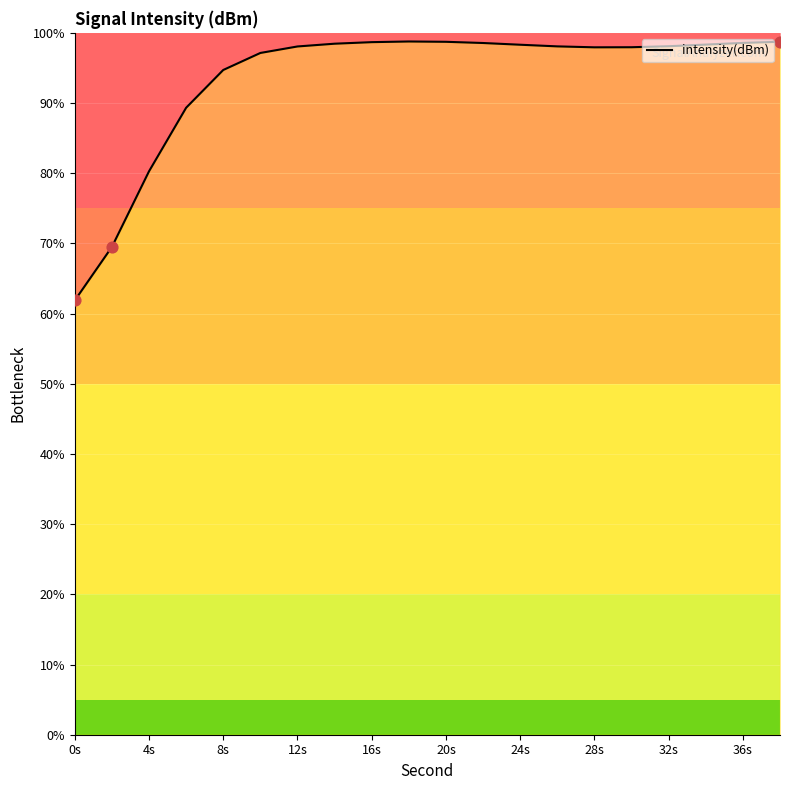

Approximately how many times larger is the value at 20s compared to 16s?

1.0